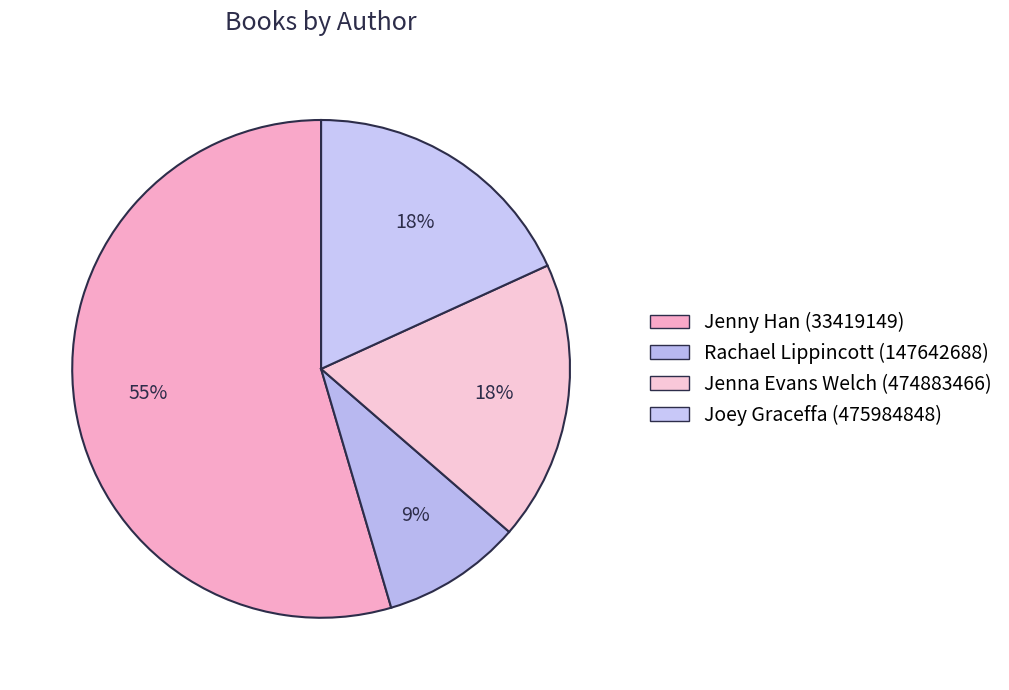

What is the smallest slice in the pie chart?

Rachael Lippincott (147642688)